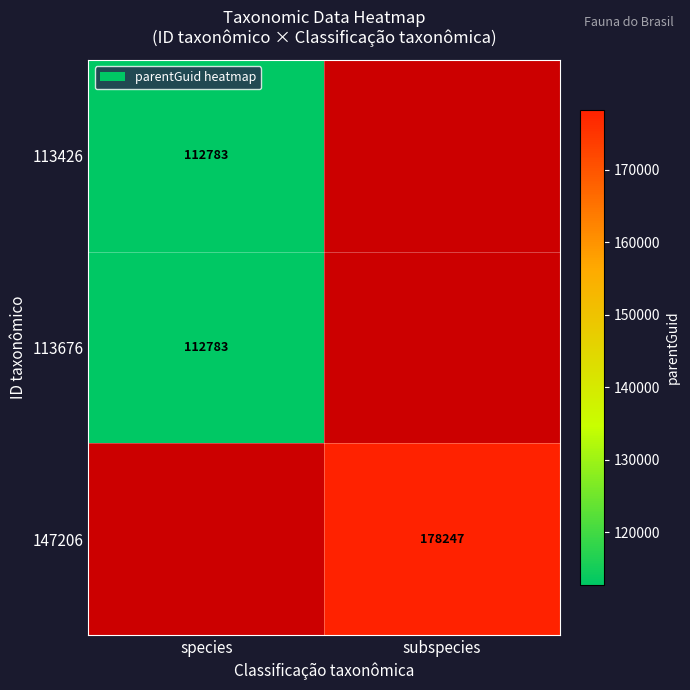

Which has a higher value, species or subspecies?

subspecies